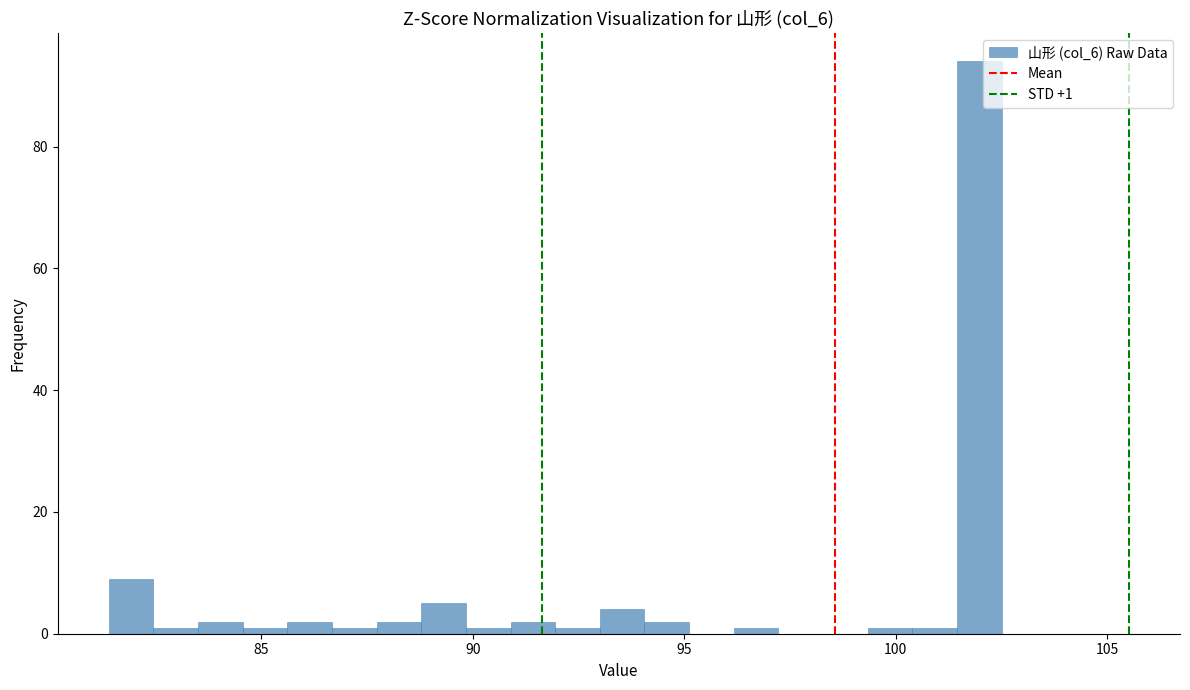

Around what value on the x-axis is the tallest bar? Give the approximate position of its centre, as read against the axis.

102.0